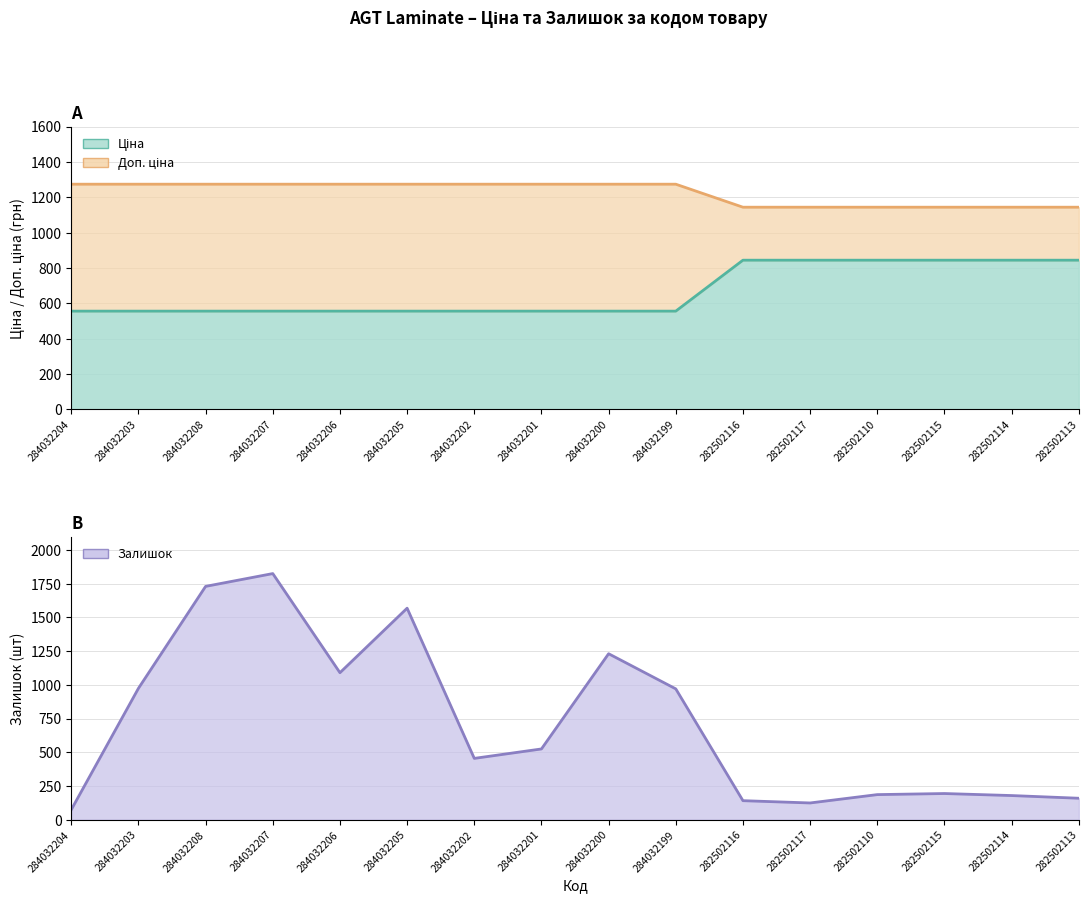

True or false: Доп. ціна and Залишок intersect in this chart.

True